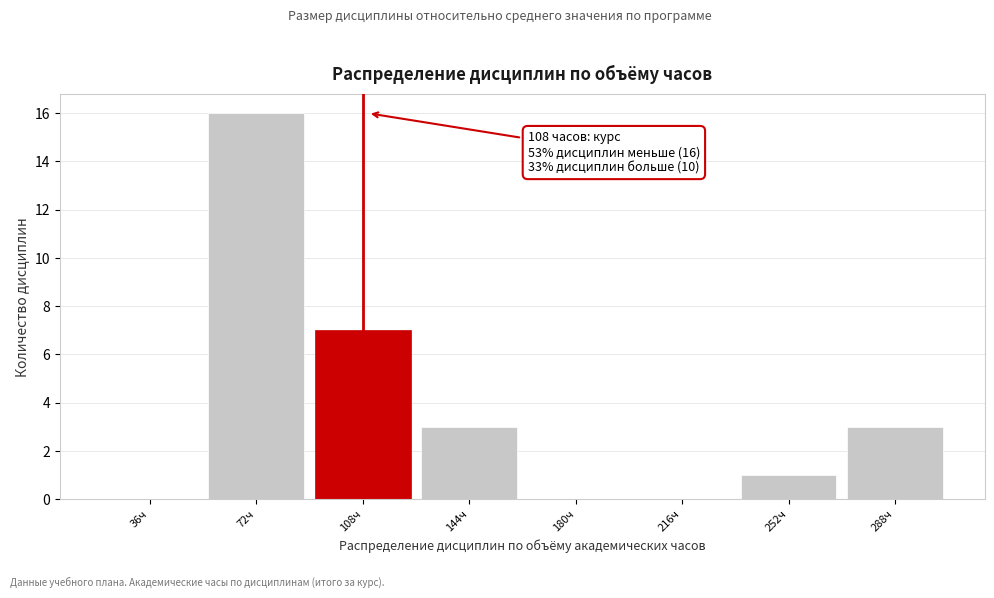

Reading left to right, what are all the values shown in this chart?

36ч=0	72ч=16	108ч=7	144ч=3	180ч=0	216ч=0	252ч=1	288ч=3